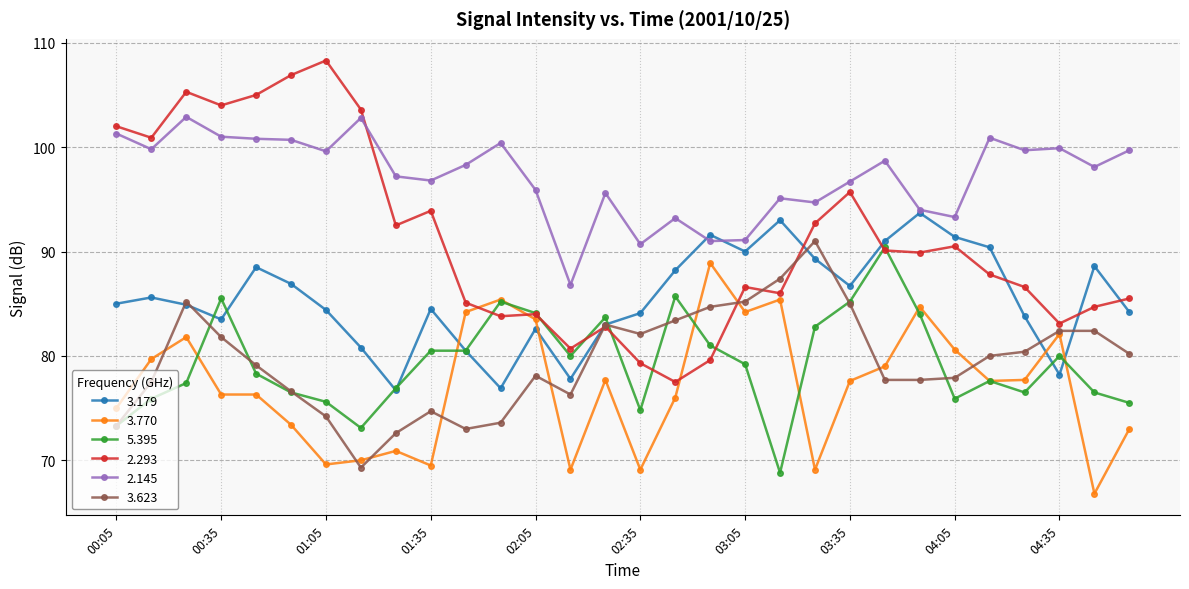

How many data points in 3.623 are less than 80?

15